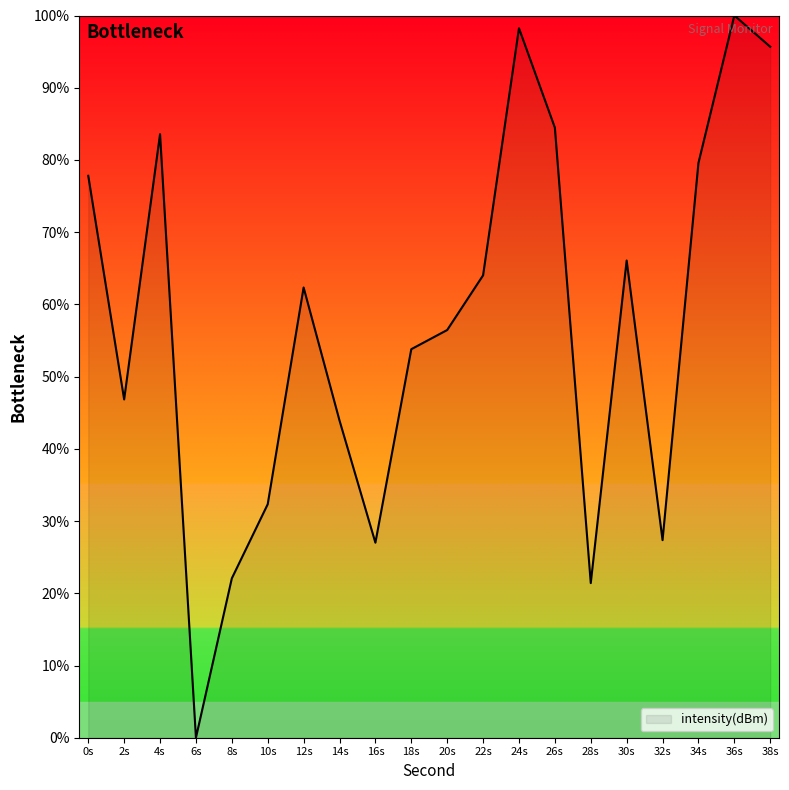

What position from the right is 14s?

13